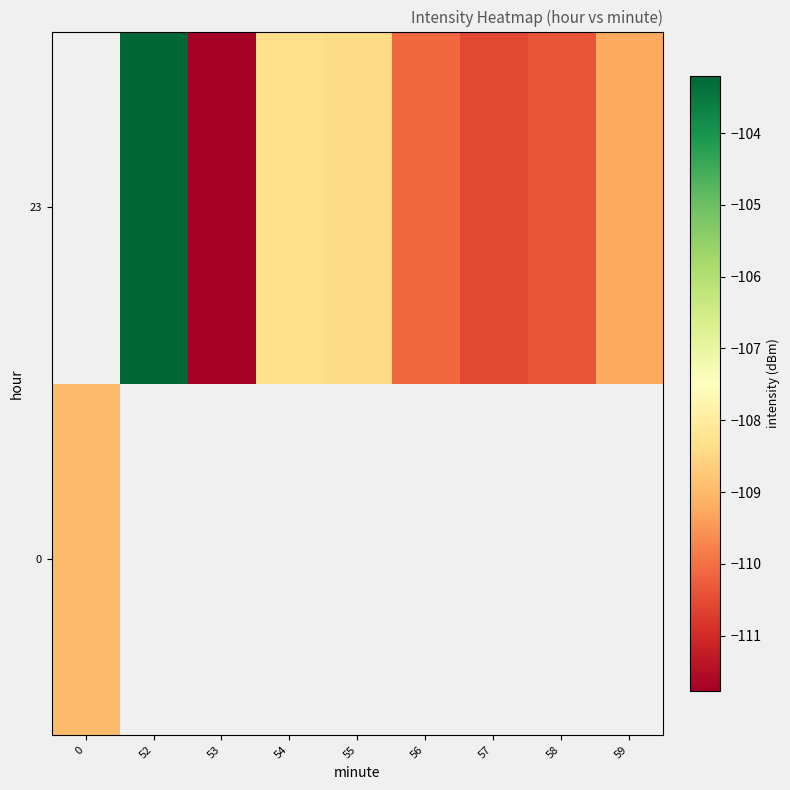

How many values in the 23 series are below -110?

4